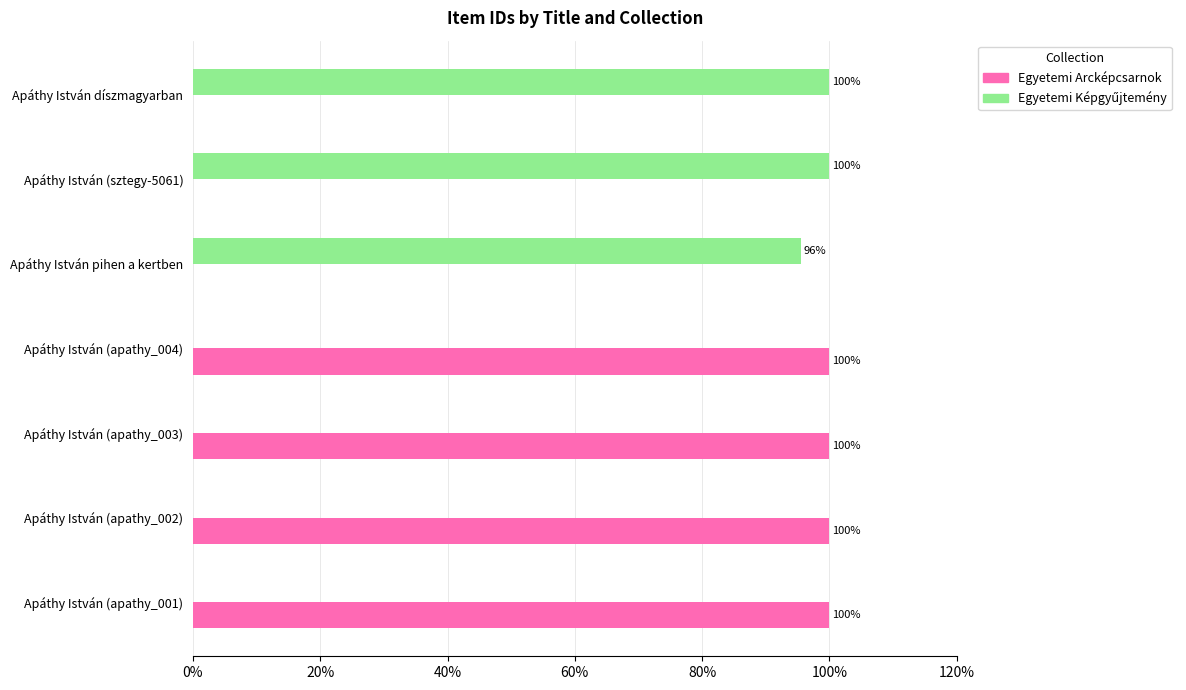

What is the maximum value shown in the chart?

100.0